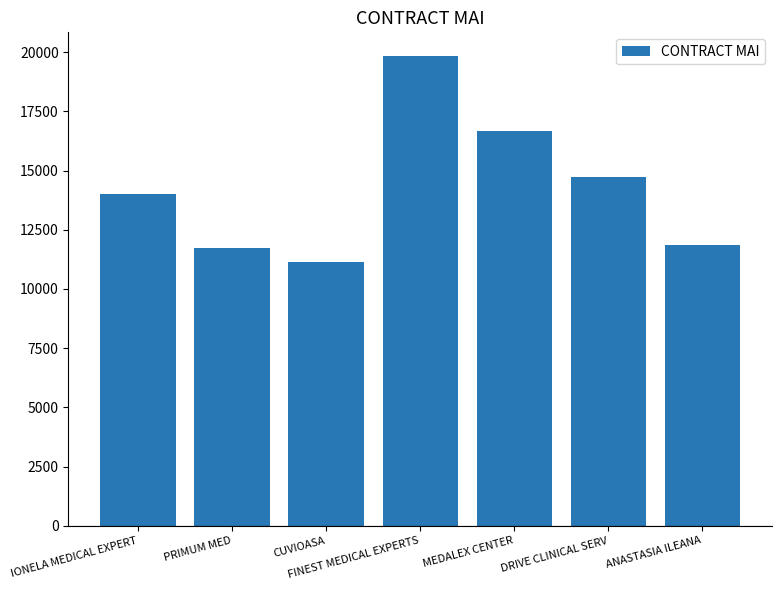

What is the difference between the maximum and minimum values?

8700.2